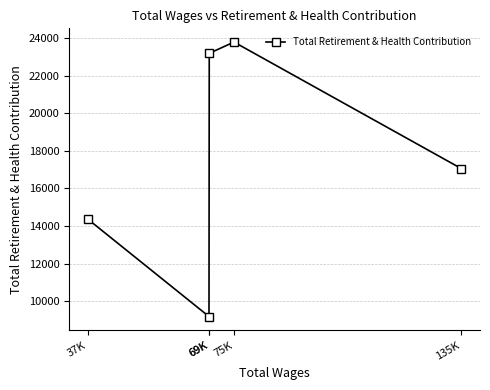

Reading left to right, what are all the values shown in this chart?

135K=17058	75K=23792	69K=23194	69K=9184	37K=14367